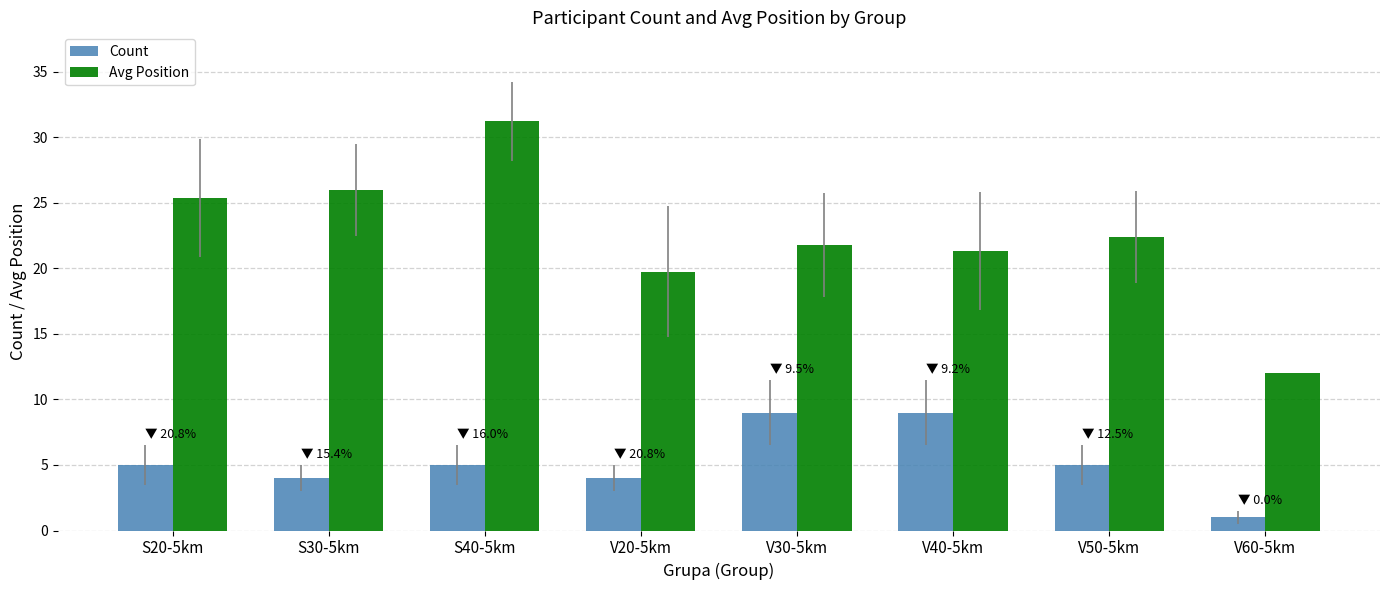

List the series in order of their peak value, lowest first.

Count, Avg Position